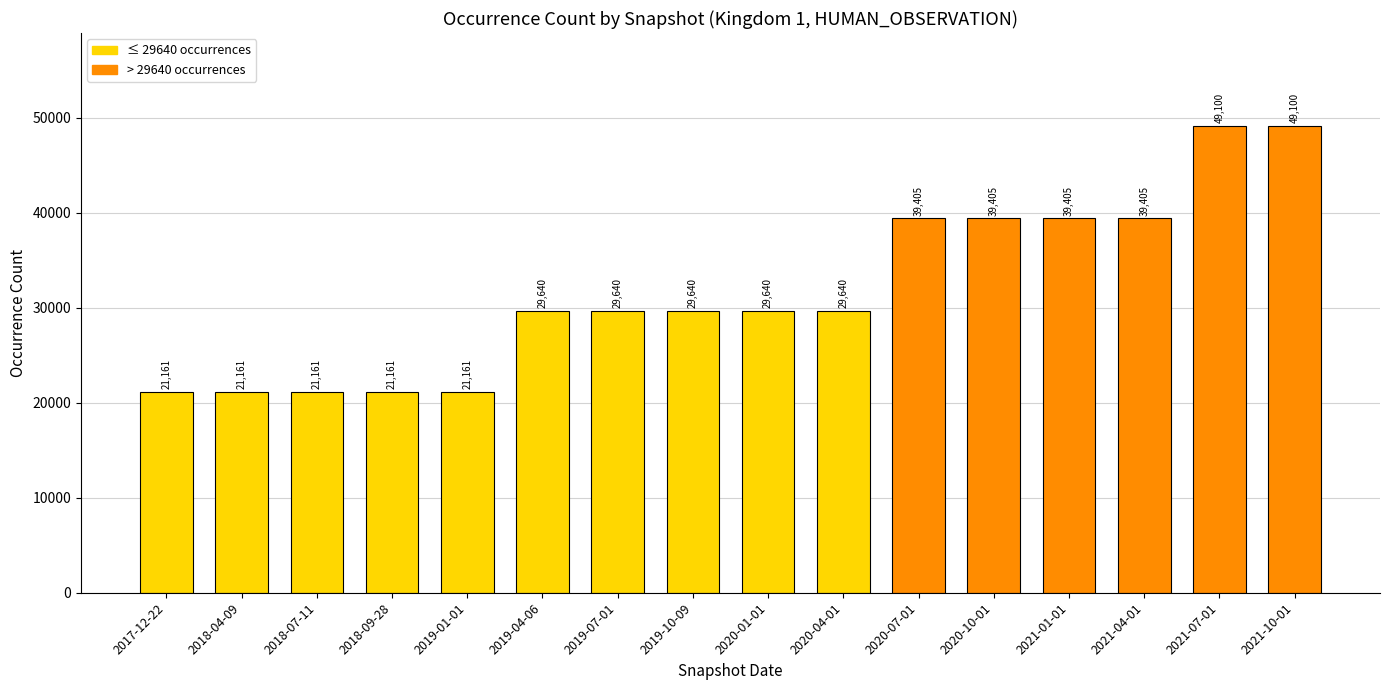

What is the difference between the maximum and minimum values?

27939